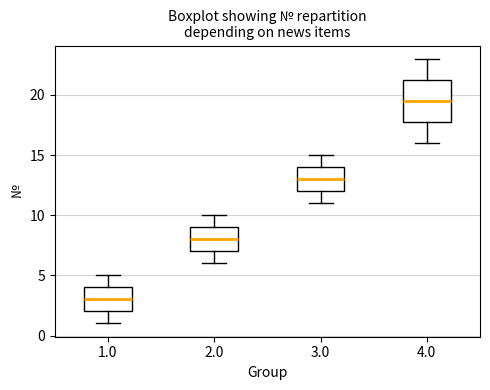

Where does the upper whisker of the box at x = 1.0 end on the y-axis? The values are not printed on the chart, so give them approximately, as read against the axis.

5.0